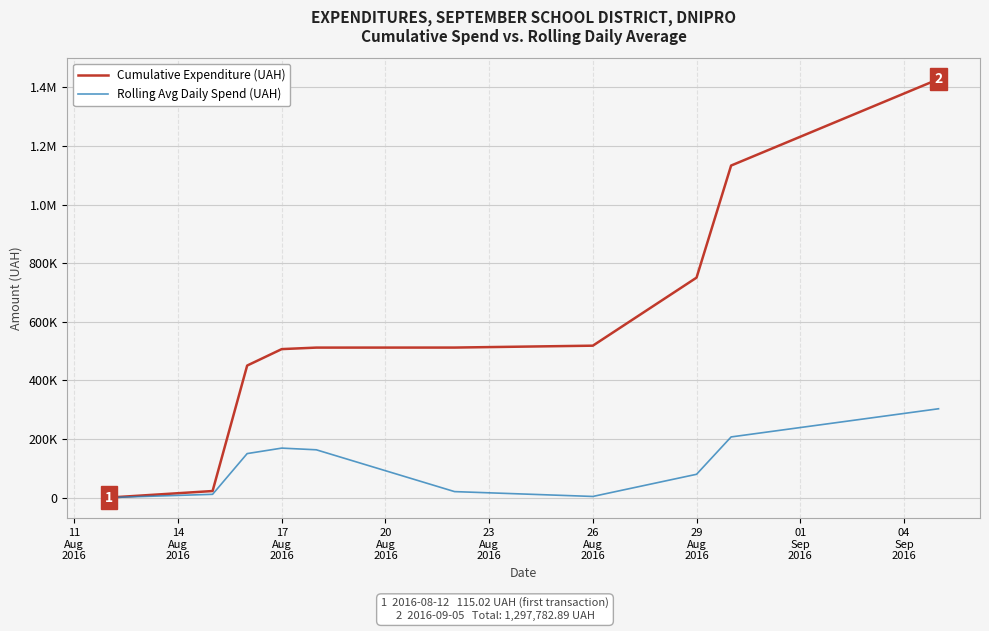

Does the chart have visible grid lines?

Yes